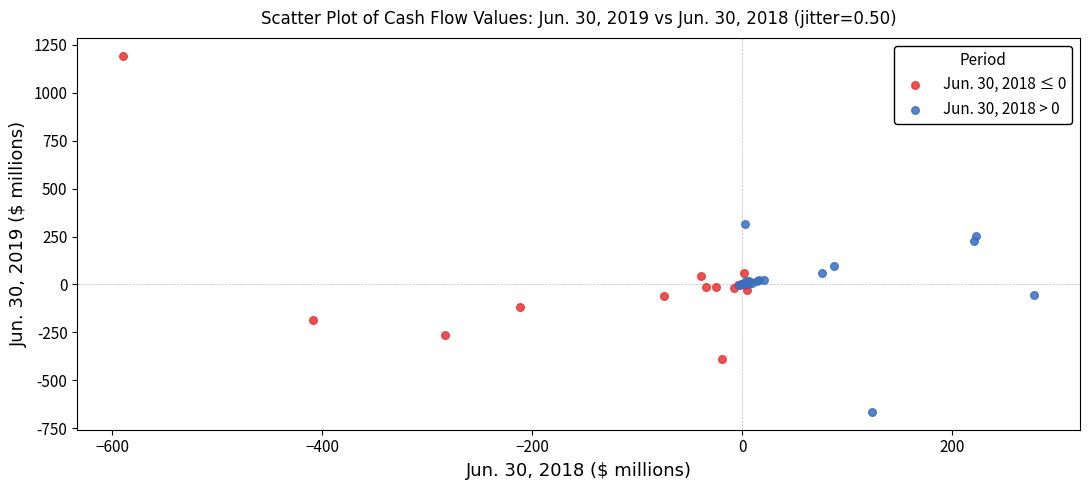

Which series has the widest spread of Y values?

Jun. 30, 2018 ≤ 0